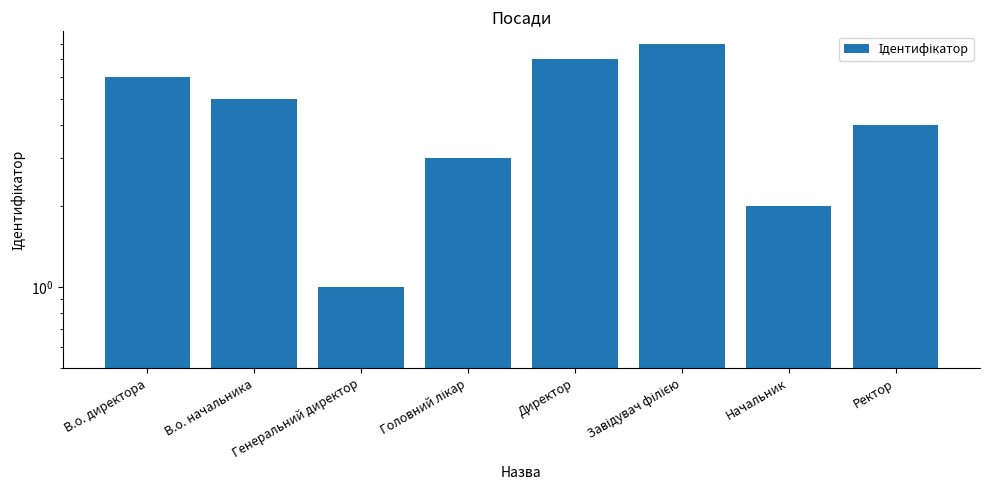

List the labels in order of value, largest first.

Завідувач філією, Директор, В.о. директора, В.о. начальника, Ректор, Головний лікар, Начальник, Генеральний директор